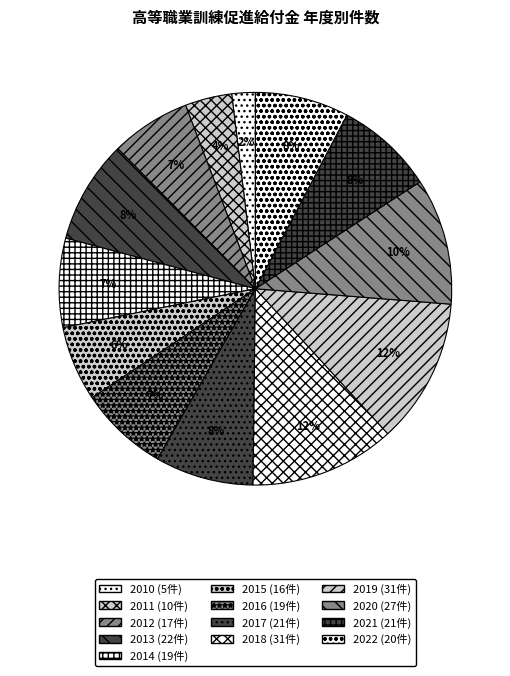

Is 2015 the majority of the pie?

No